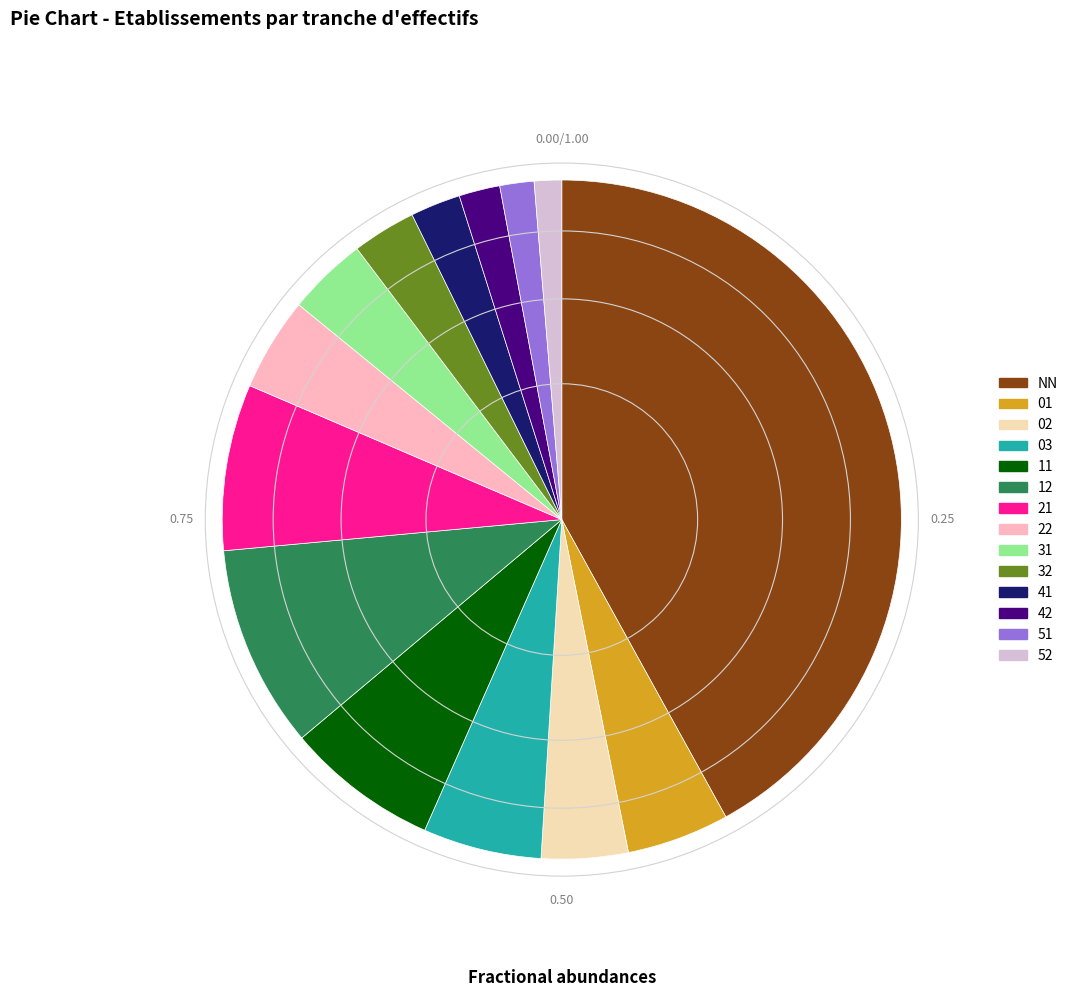

True or false: 03 accounts for 6% of the total.

True